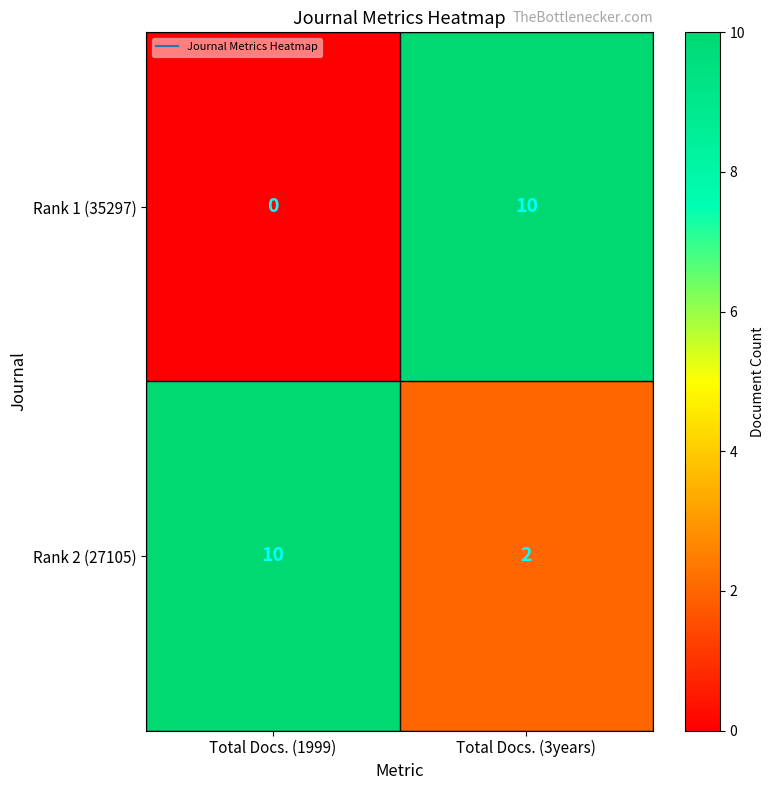

The value of Rank 2 (27105) at Total Docs. (1999) is 15. True or false?

False